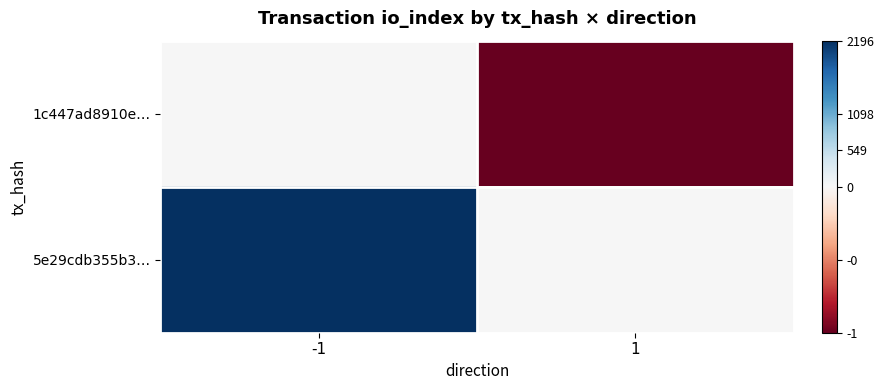

Which series has the largest total across all categories?

5e29cdb355b3…